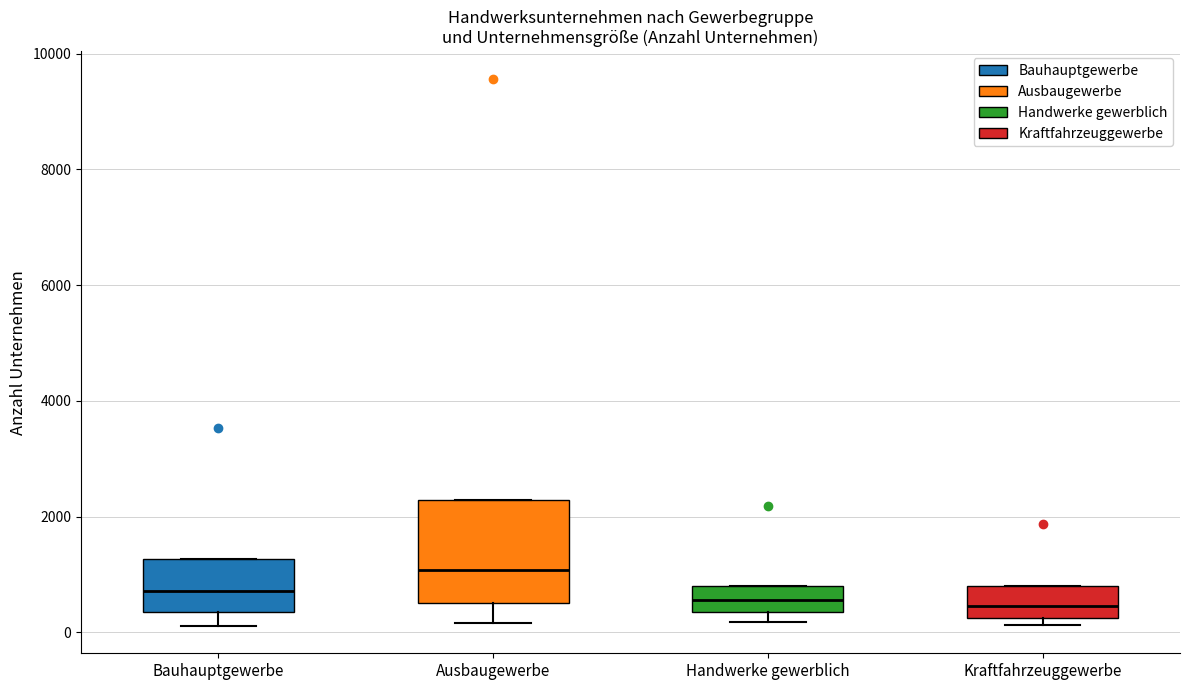

Reading left to right, transcribe this box plot: for each box, give where its median line is, the range the box spans, and where its two whiskers end, as read against the y-axis. The values are not printed on the chart, so give them approximately, as read against the axis.

Bauhauptgewerbe: median 800, box 400 to 1200, whiskers 200 to 1200
Ausbaugewerbe: median 1000, box 600 to 2200, whiskers 200 to 2200
Handwerke gewerblich: median 600, box 400 to 800, whiskers 200 to 800
Kraftfahrzeuggewerbe: median 400, box 200 to 800, whiskers 200 (just below the box's lower edge) to 800